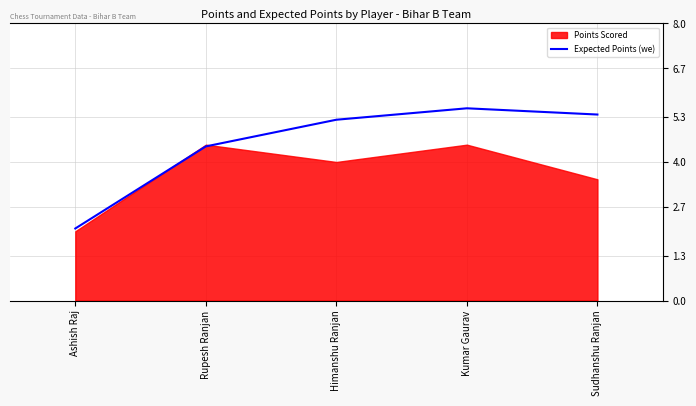

What is the value of the 2nd point from the left?

4.5